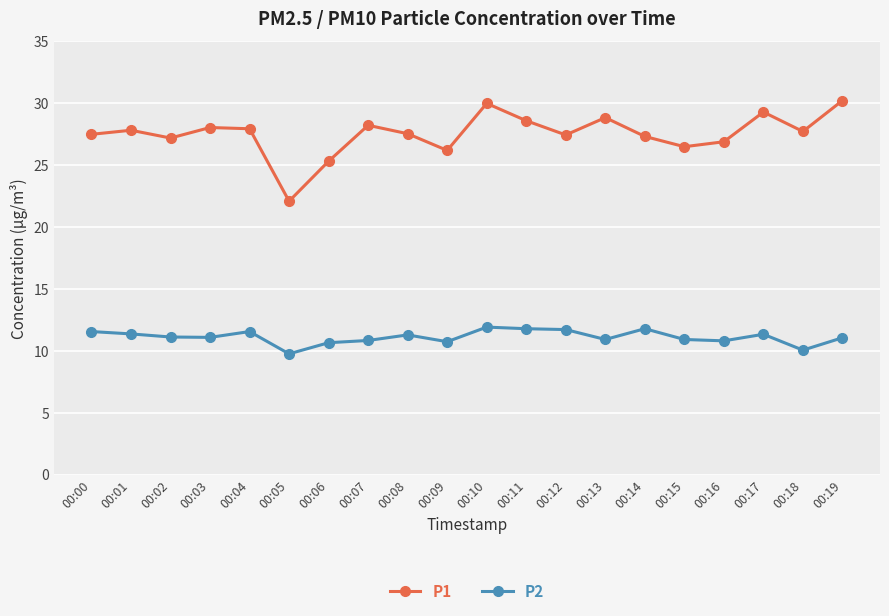

What is the difference between the P2 values at 00:10 and 00:04?

0.4